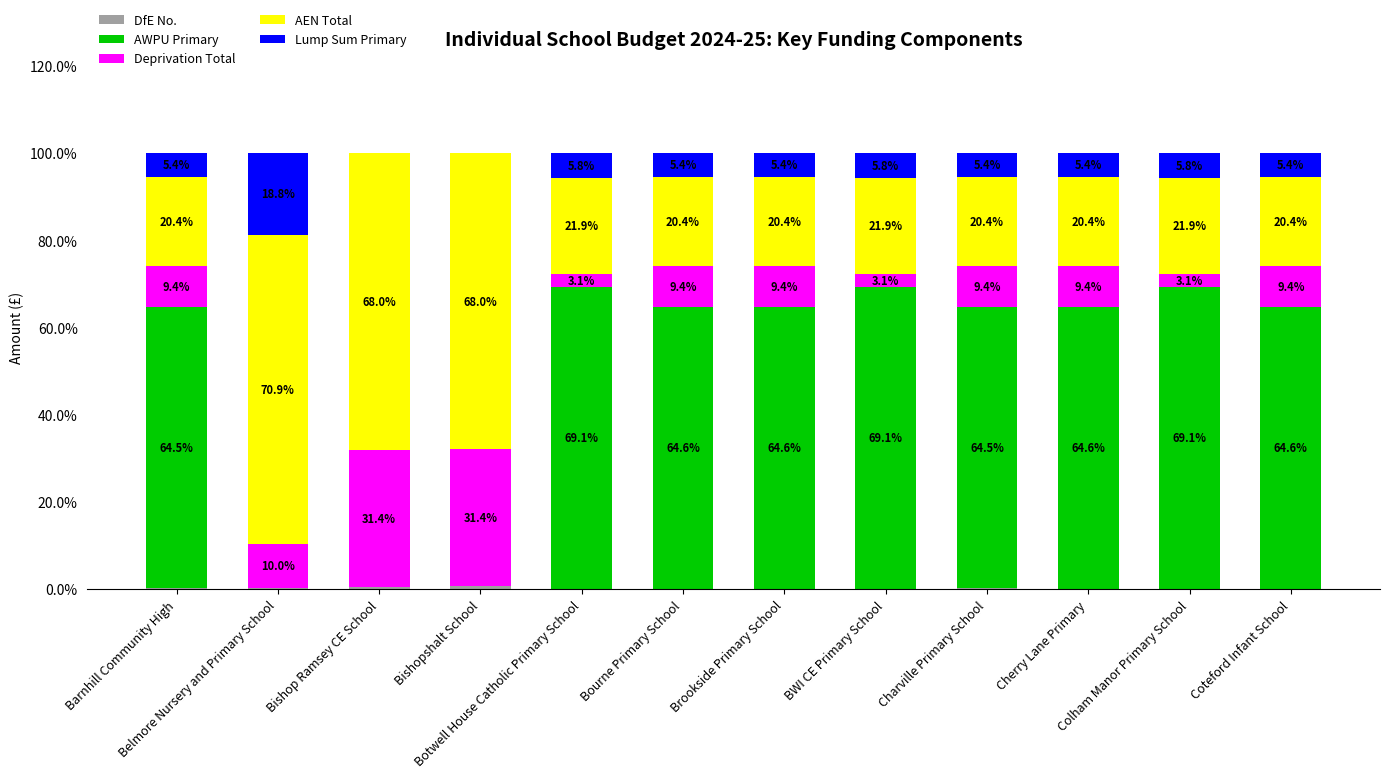

Count the number of categories in the chart.

12